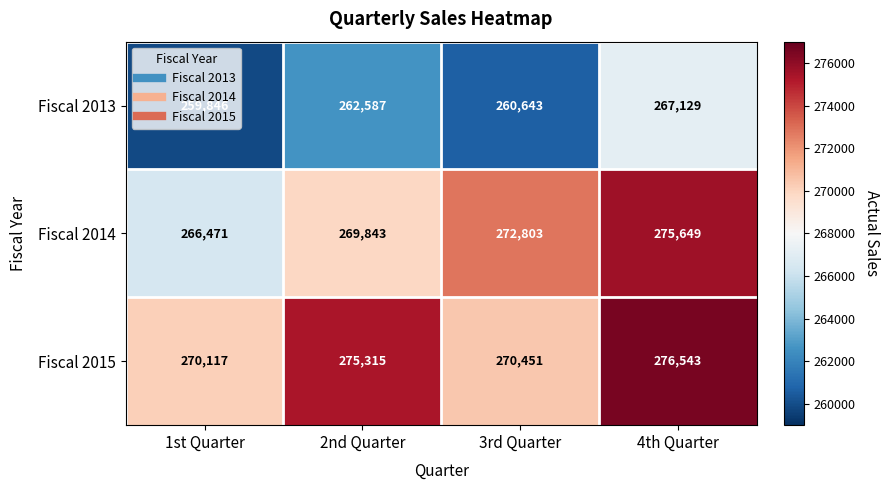

True or false: Fiscal 2013 has a value of 262587 at 2nd Quarter.

True